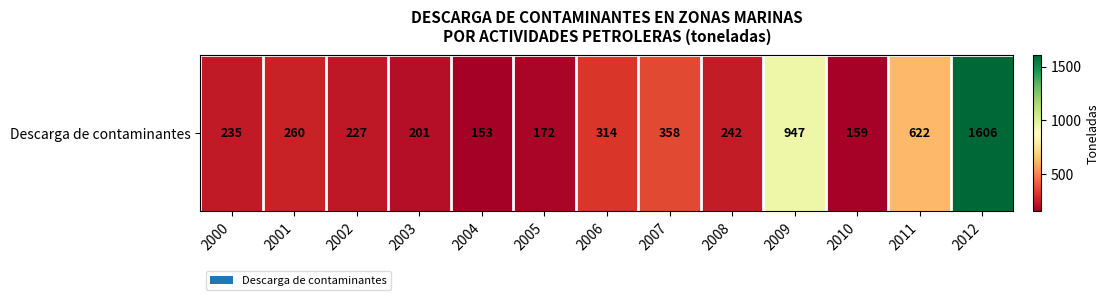

Where does the data first go above 242?

2001